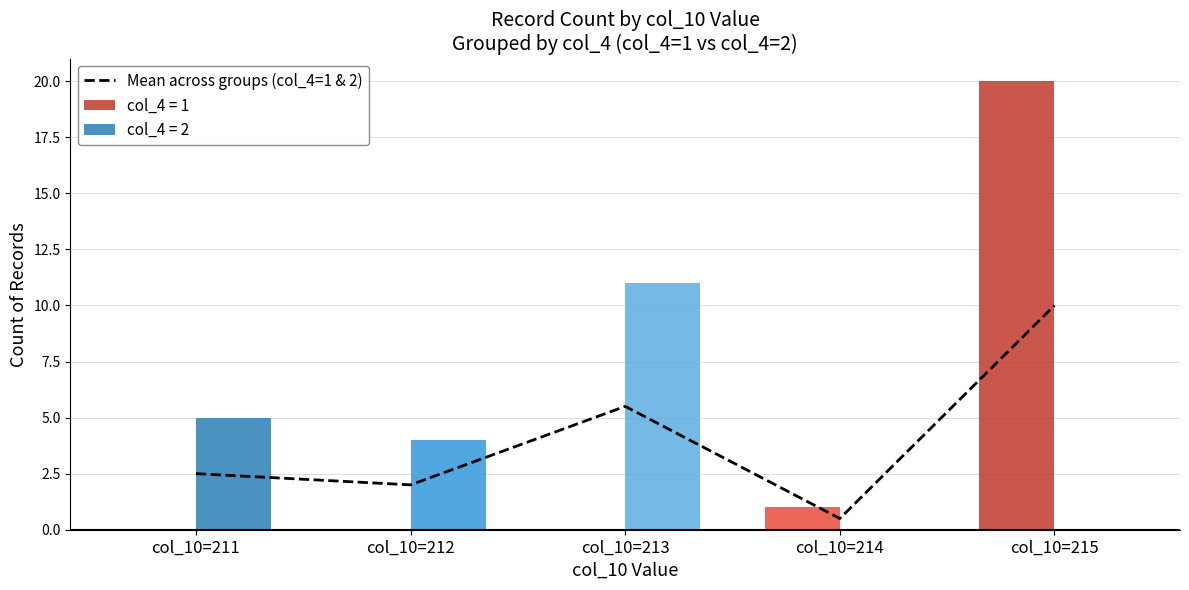

Where is the data nearest to the value 5?

col_10=213